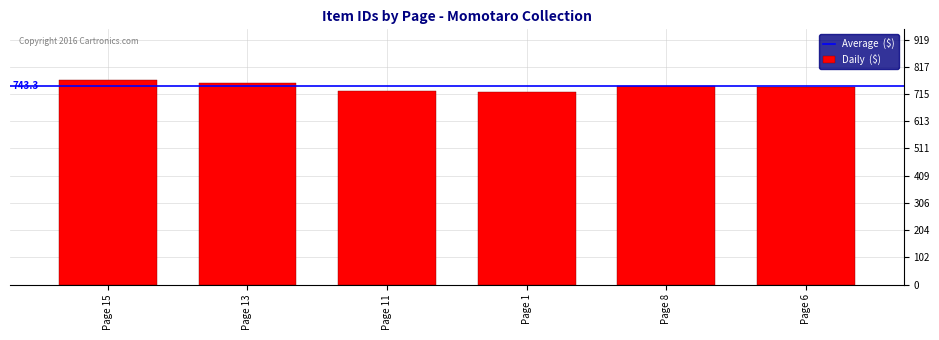

How many data points are less than 745?

3